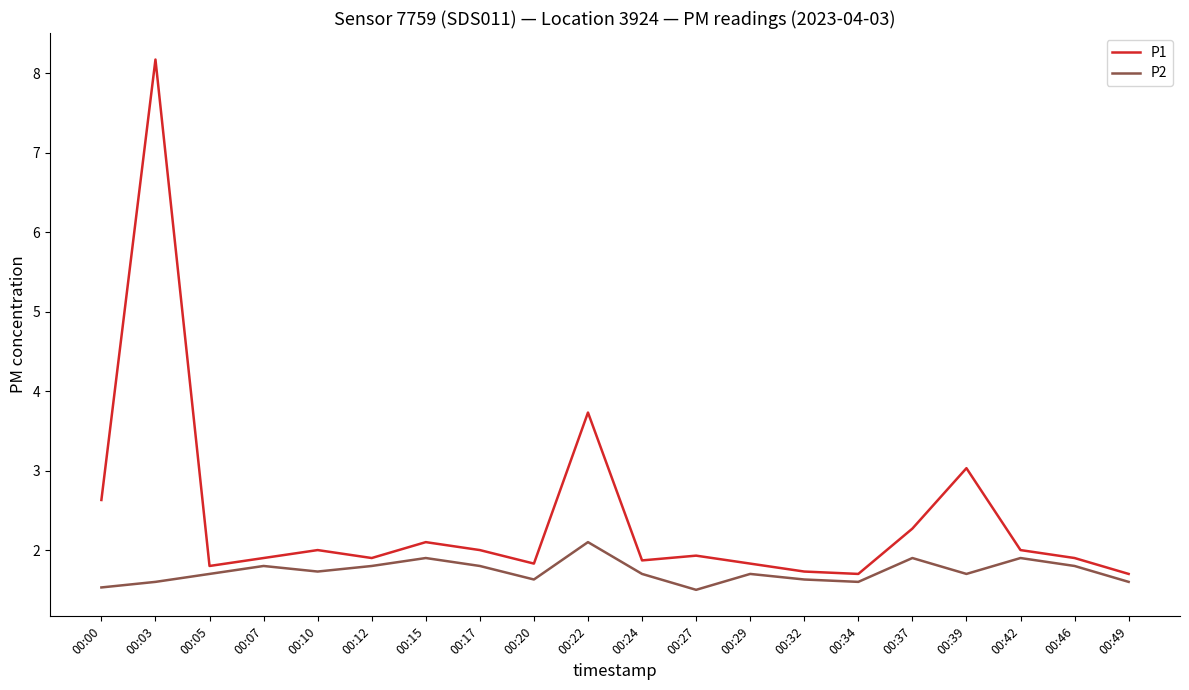

What is the highest value of the P2 series?

2.1